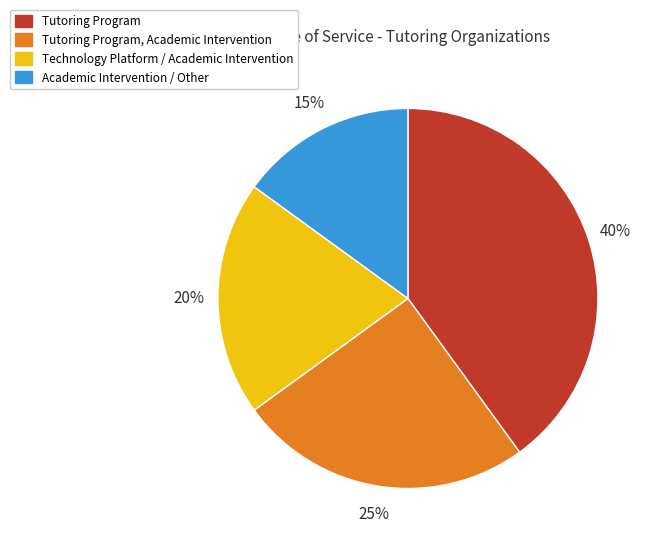

To the nearest percent, what is the difference between the largest and smallest slice percentages?

25%